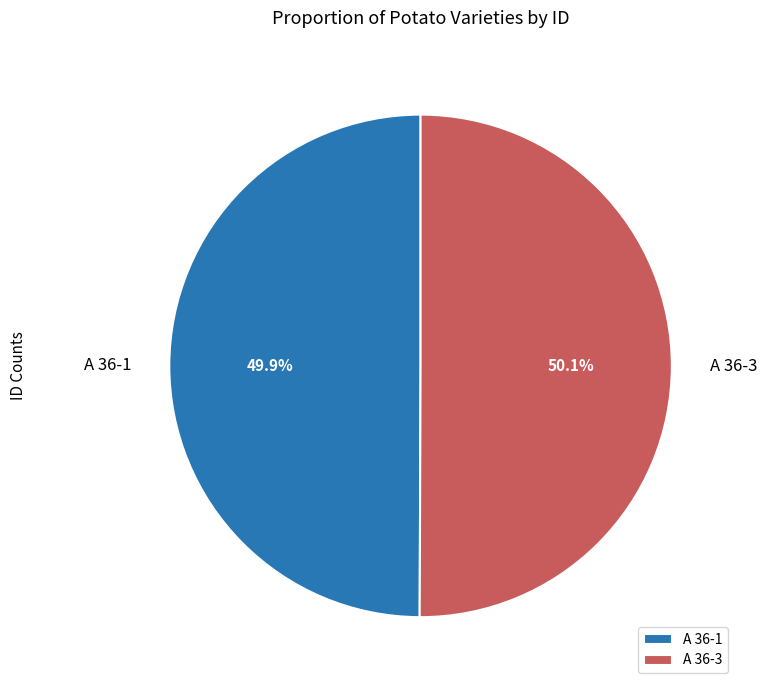

How many slices are in this pie chart?

2